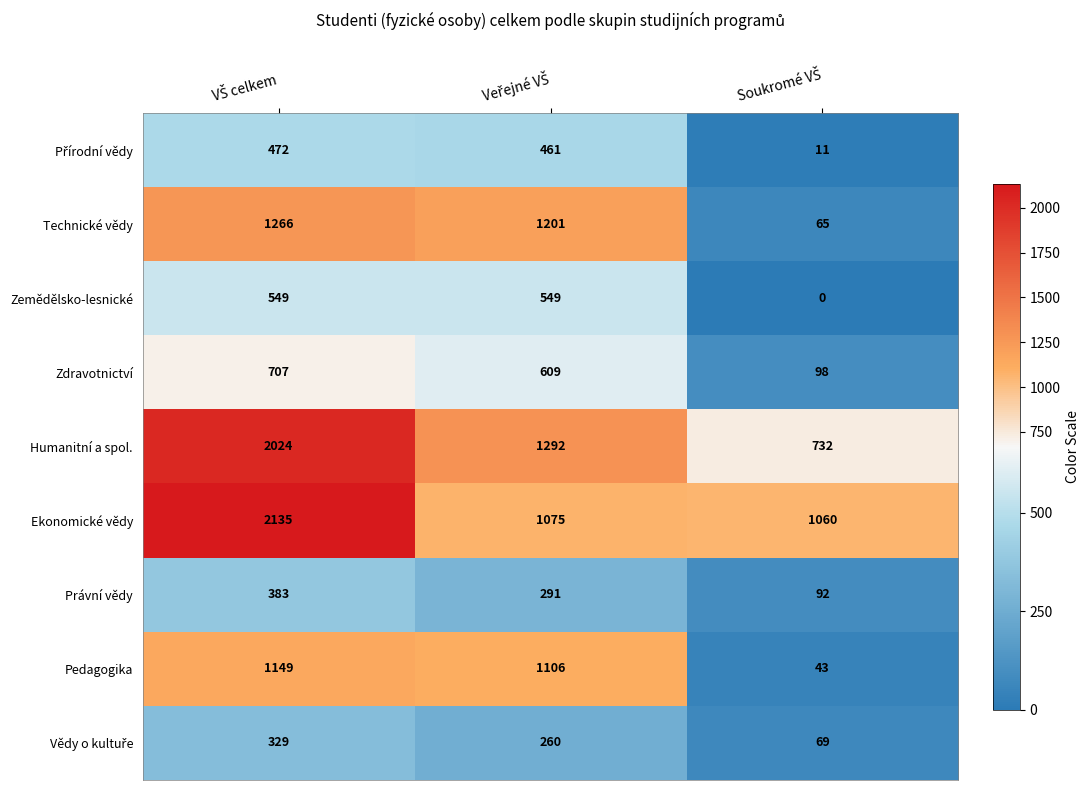

What is the difference between the second highest and minimum values in the Zemědělsko-lesnické series?

549